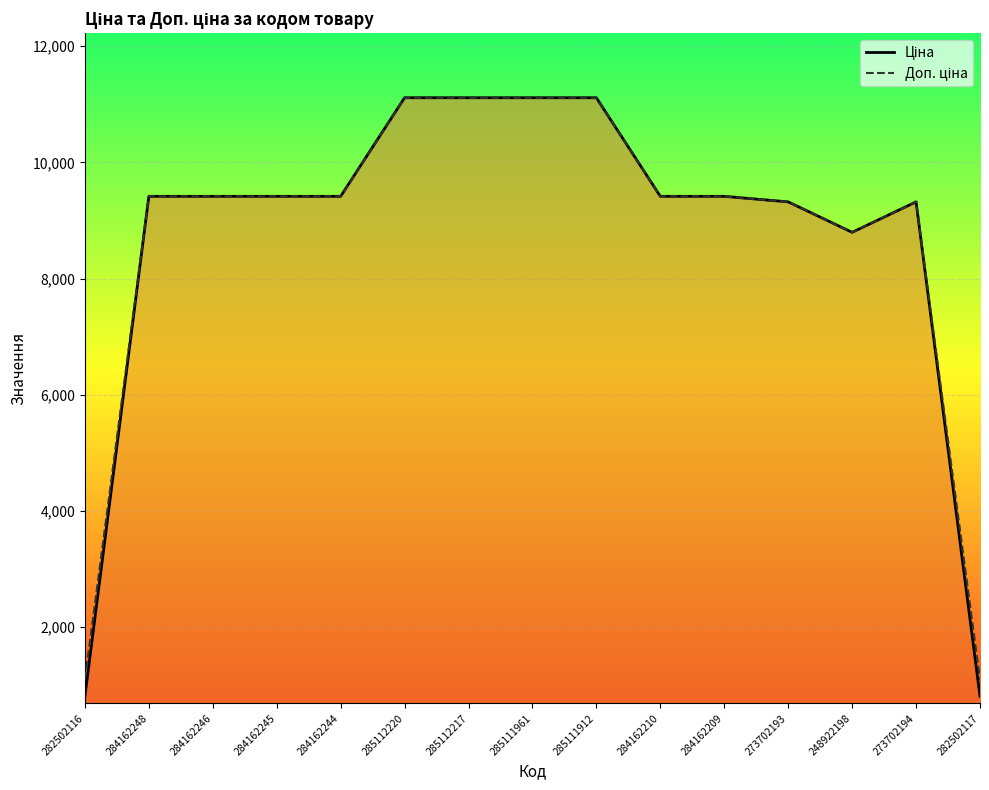

What is the difference between the second highest and minimum values in the Ціна series?

10300.5